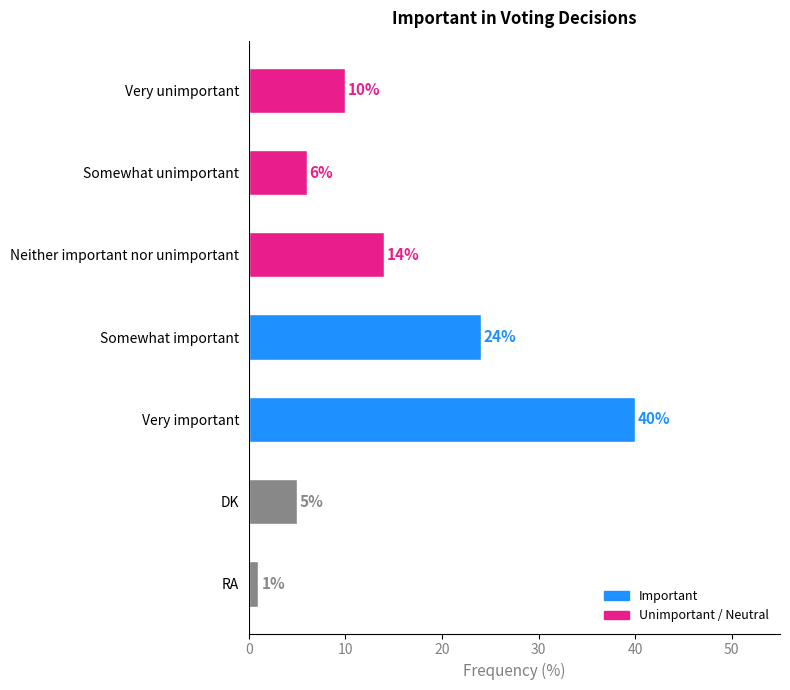

True or false: the data shows 38 at Somewhat important.

False